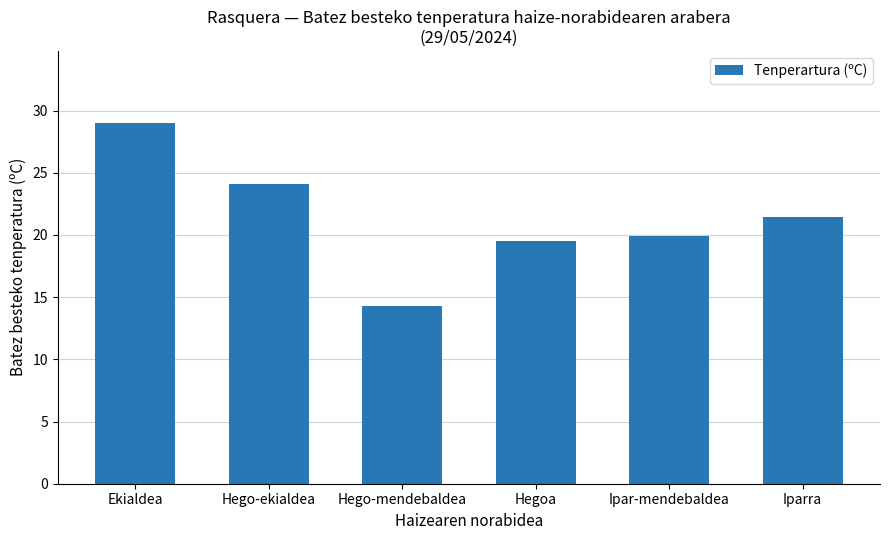

What is the minimum value shown in the chart?

14.3